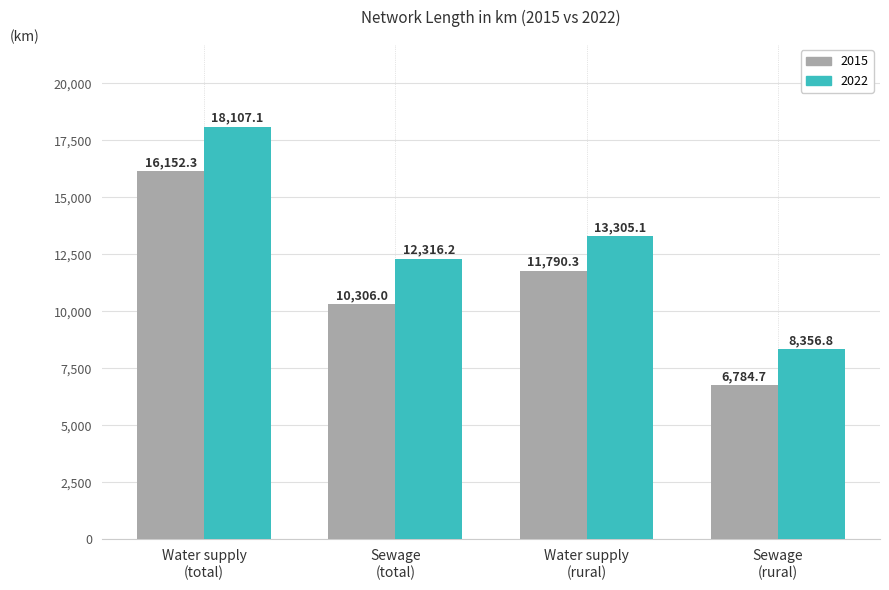

Which series has the widest spread of values?

2022